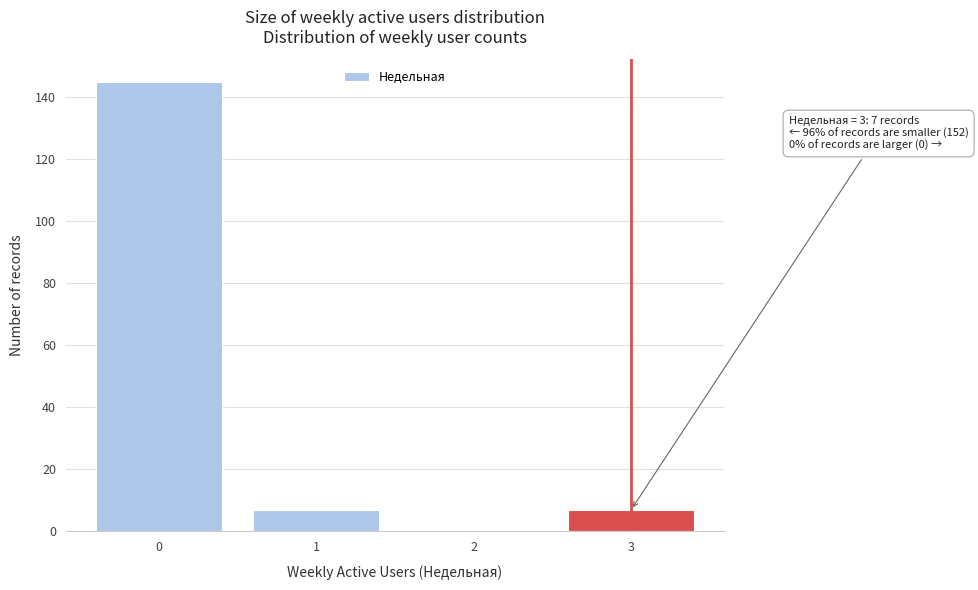

Reading right to left, transcribe all the data shown in this chart.

3=7	2=0	1=7	0=145